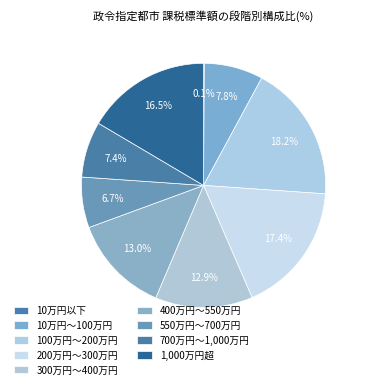

To the nearest percent, what portion does 700万円～1,000万円 represent?

7%